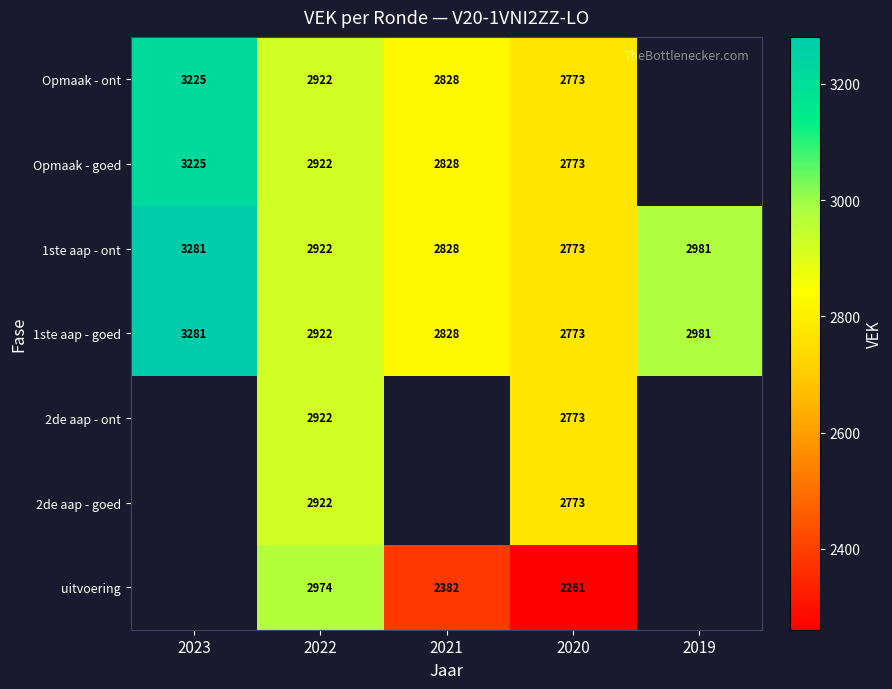

What is the sum of all 1ste aap - goed values?

14785